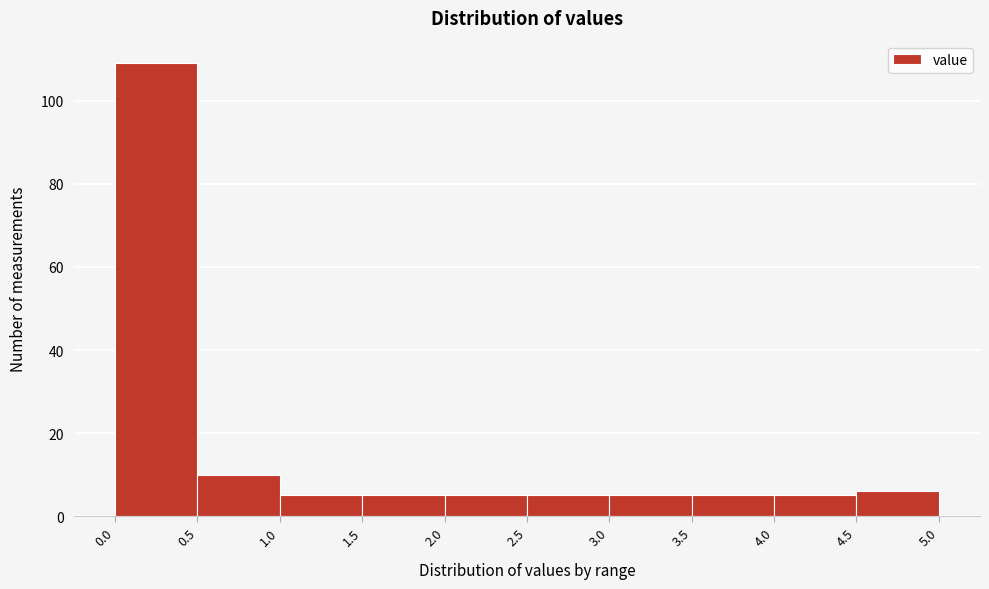

Over which range of the x-axis is the bar tallest?

0.0 to 0.5